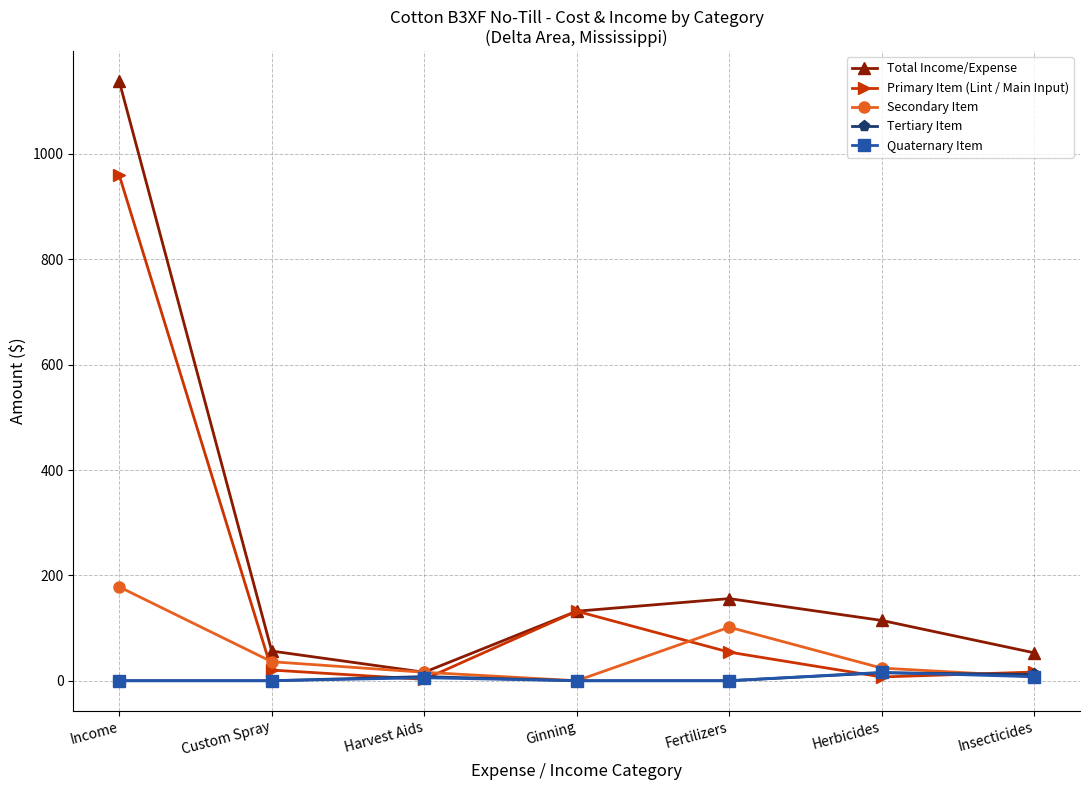

Is this an area chart (filled region under the line)?

No